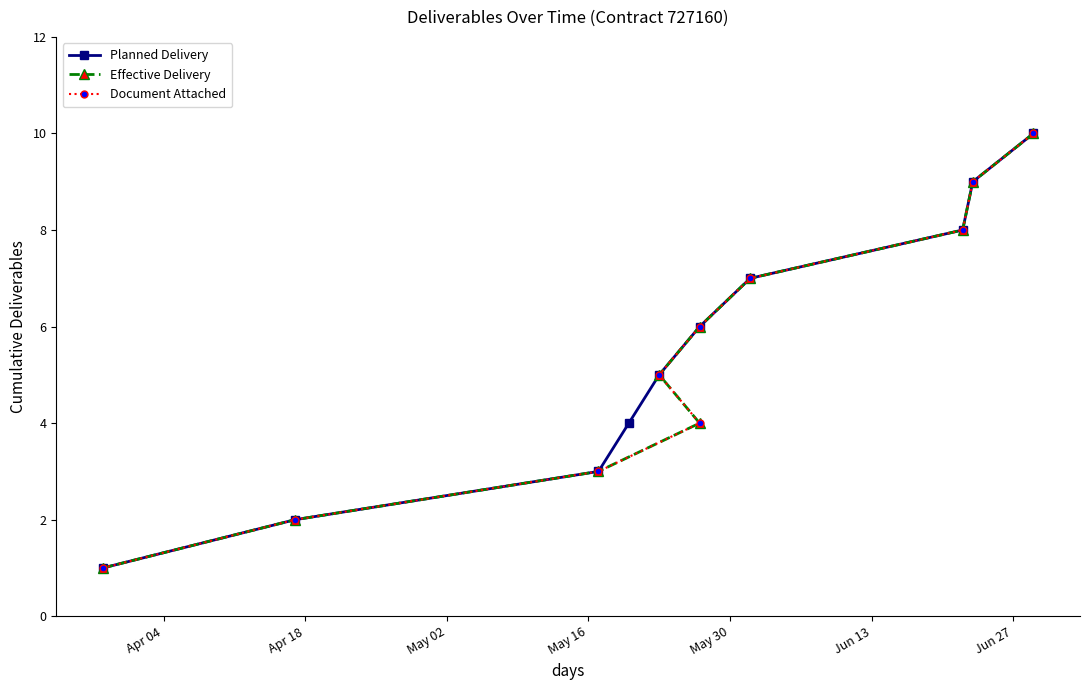

True or false: Effective Delivery and Document Attached intersect in this chart.

False